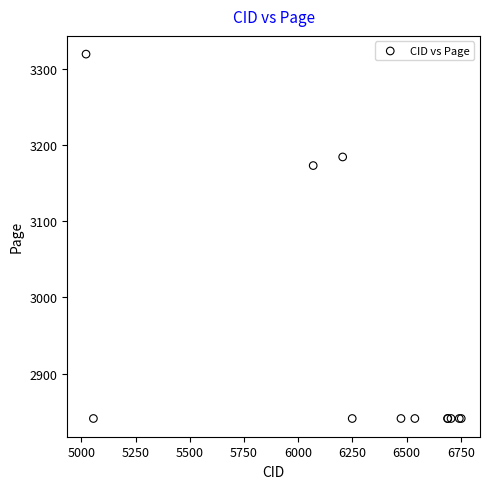

What Y value in the scatter plot is closest to 3080?

3173.1